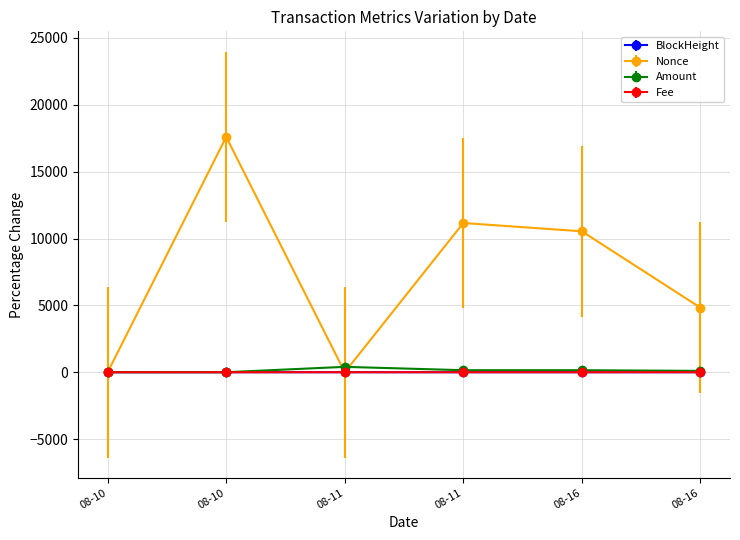

How many distinct data groups are displayed?

4